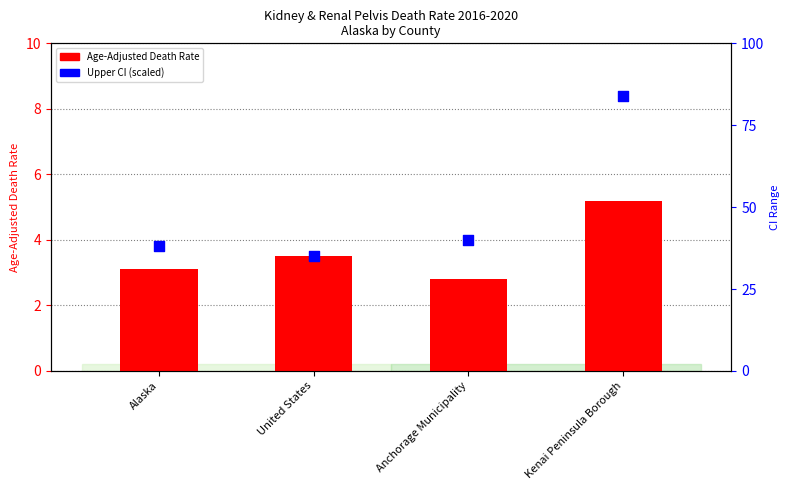

Which series contains the lowest Y value?

Age-Adjusted Death Rate